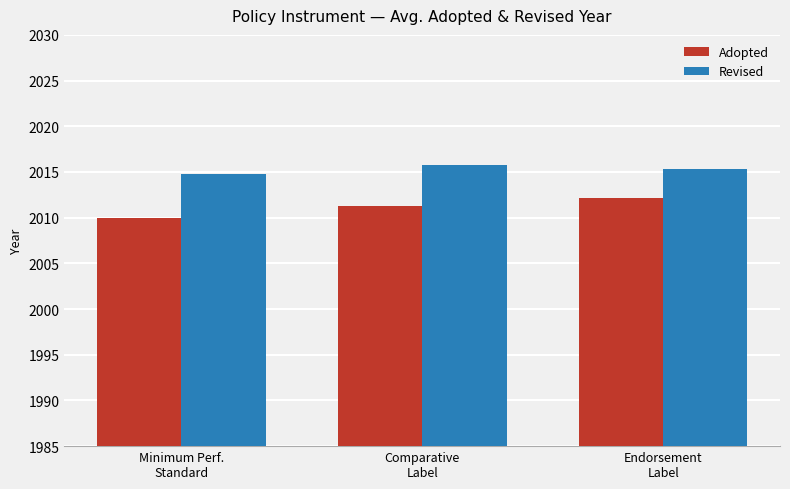

What is the difference between the maximum and minimum values in the Adopted series?

2.2